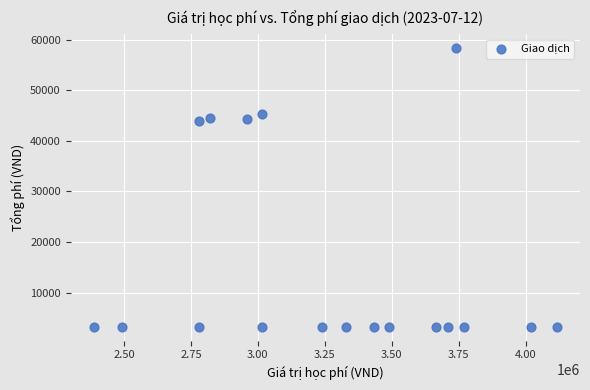

What is the range of X values (max minus min)?

1729000